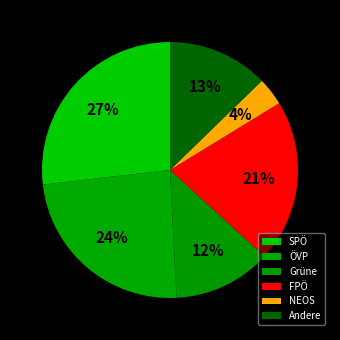

How many slices are in this pie chart?

6